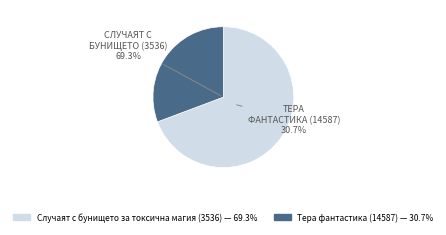

What is the smallest slice in the pie chart?

Тера фантастика (14587)